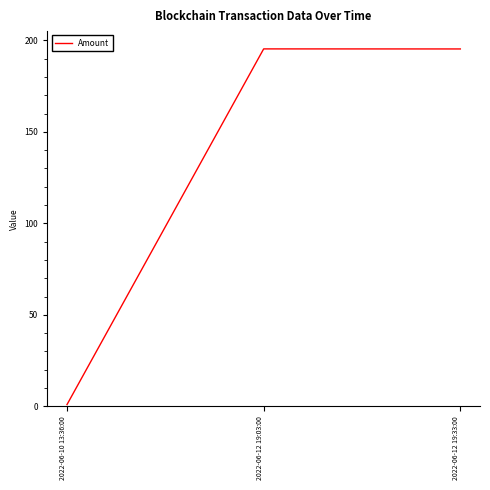

How many lines are shown in the chart?

1